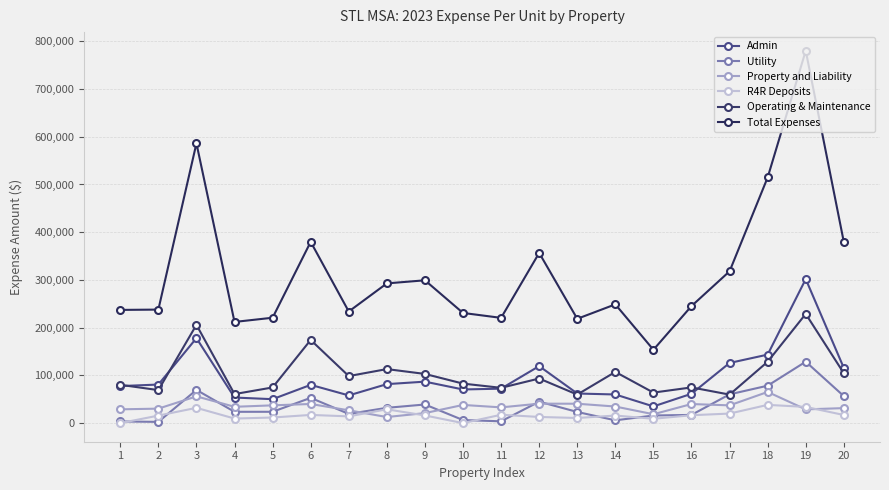

Does the chart have visible grid lines?

Yes